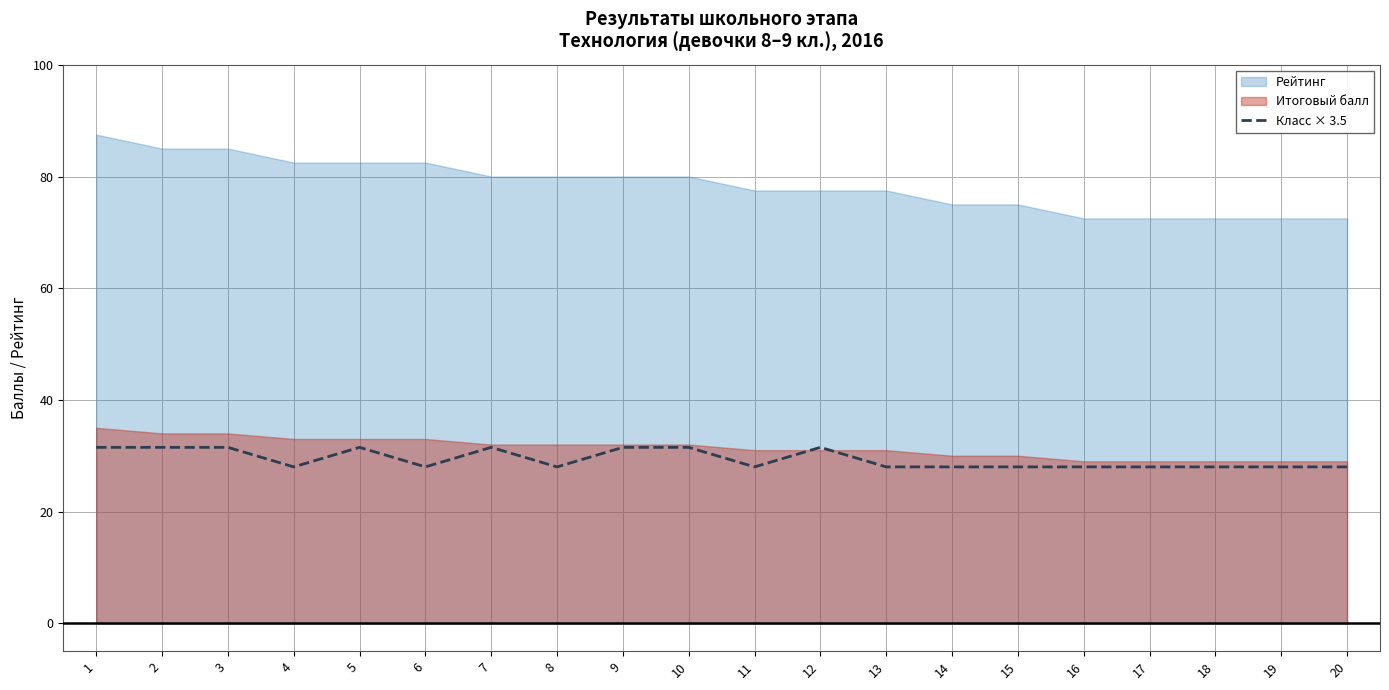

The Класс × 3.5 series shows 28.0 at 17. True or false?

True